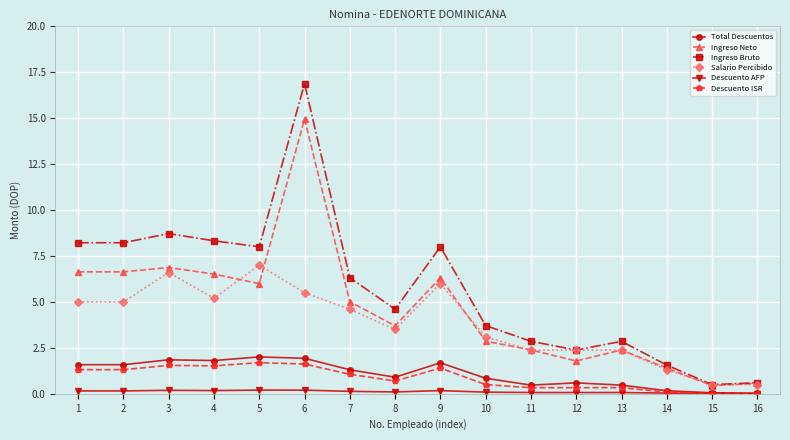

True or false: Salario Percibido has more than 2 interior local peaks.

True